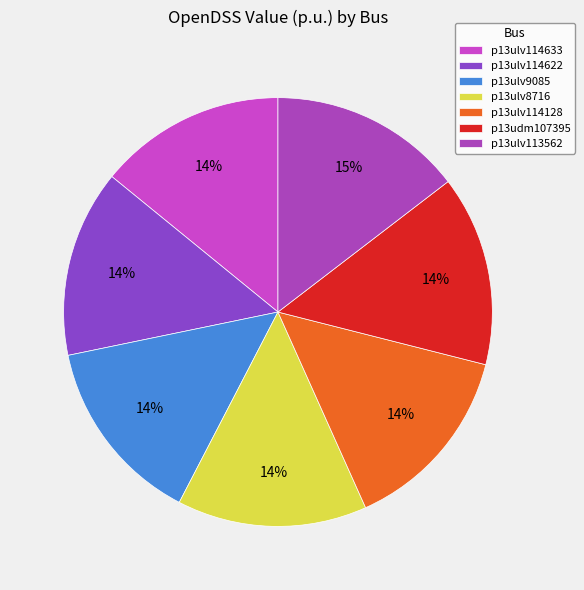

How many slices are in this pie chart?

7